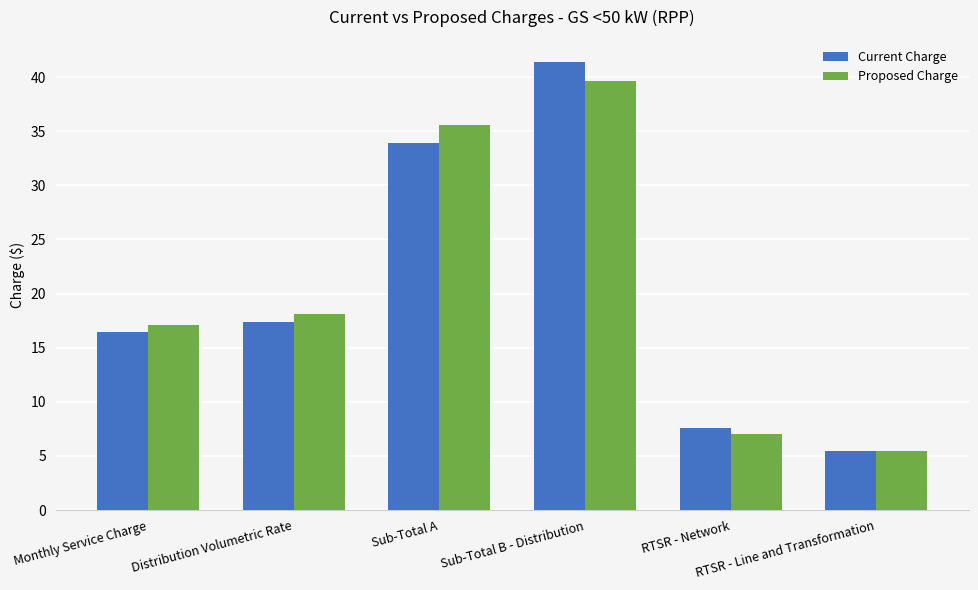

At which category does the chart reach its minimum across all series?

RTSR - Line and Transformation